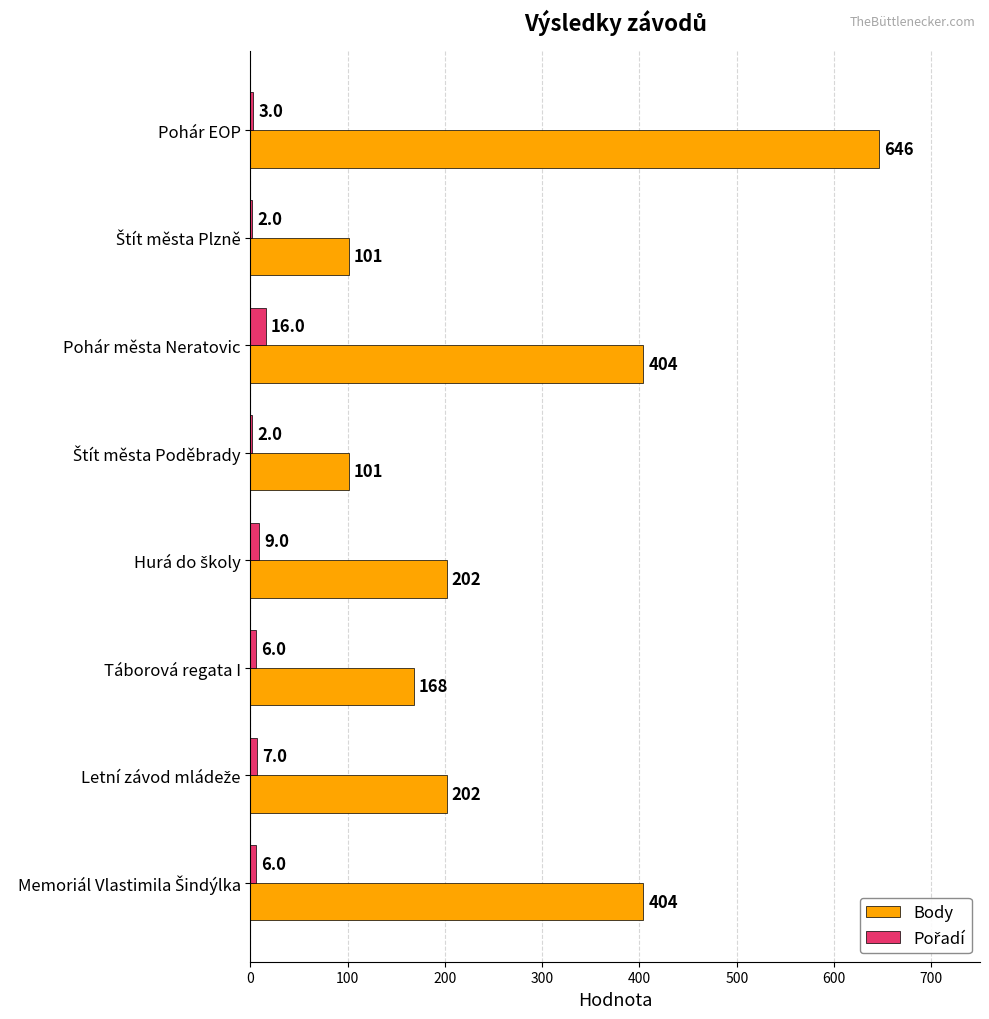

What is the highest value of the Body series?

646